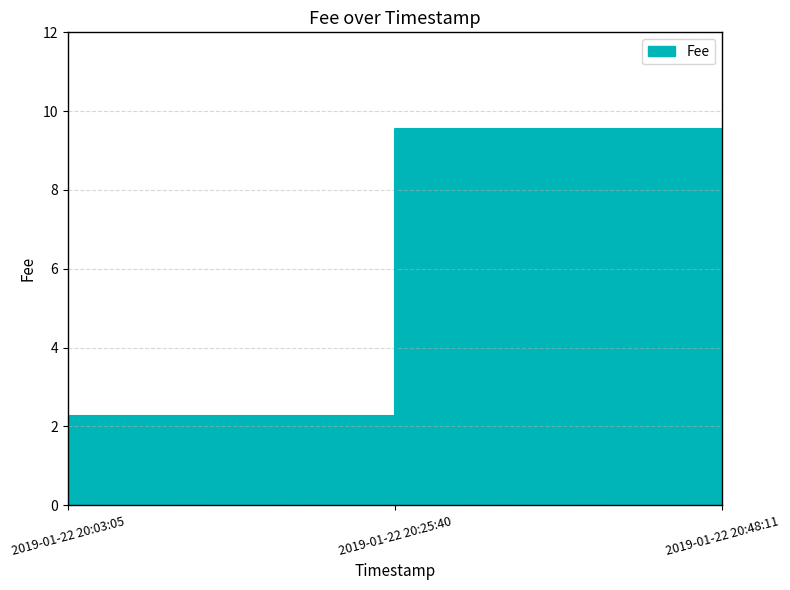

List the labels in order of value, smallest first.

2019-01-22 20:03:05, 2019-01-22 20:25:40, 2019-01-22 20:48:11